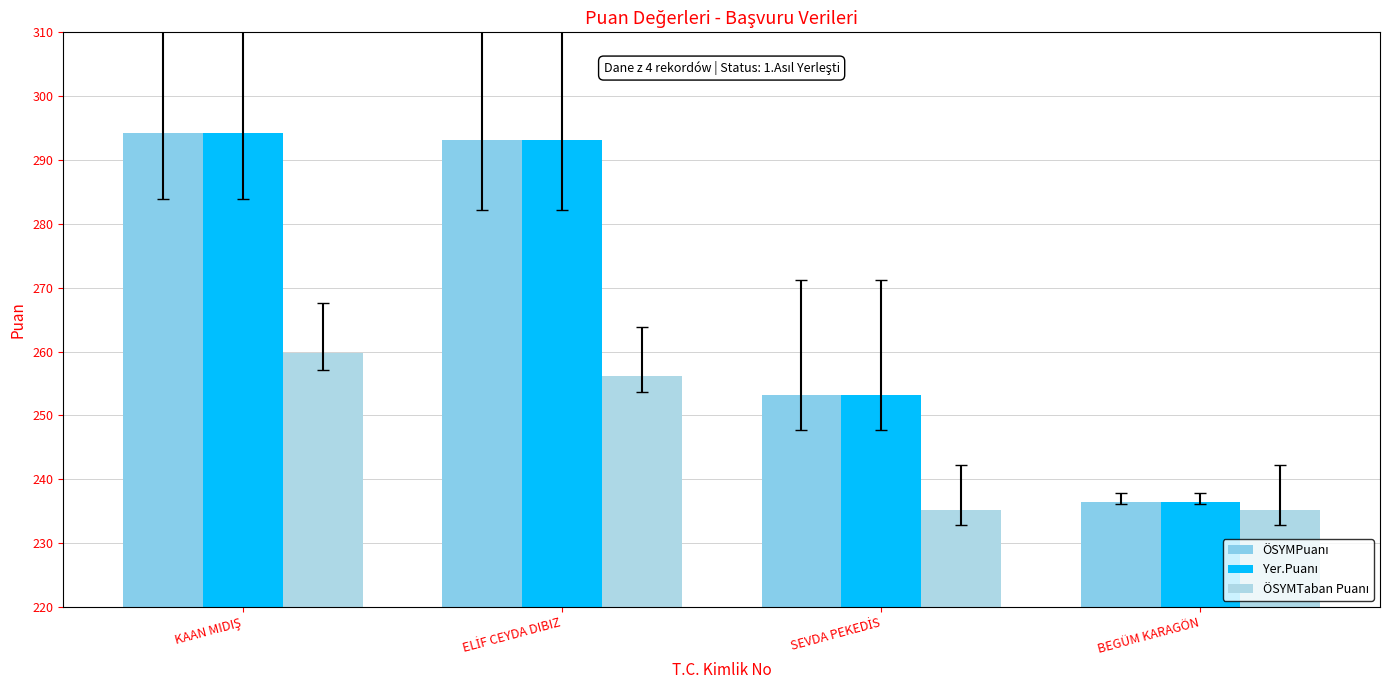

Is it true that ÖSYMPuanı equals 82.4 at KAAN MIDIŞ?

False